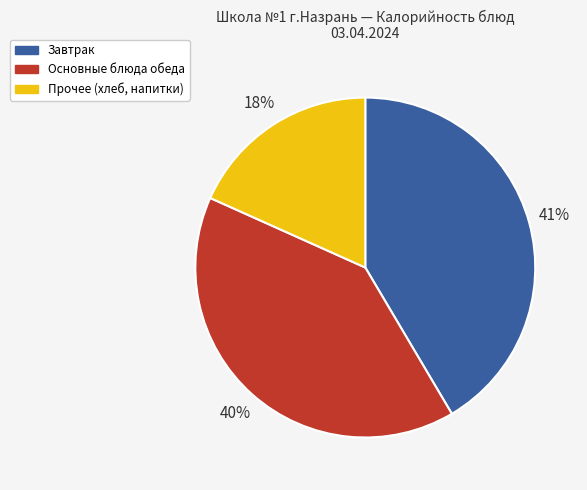

Does any single category account for the majority?

No